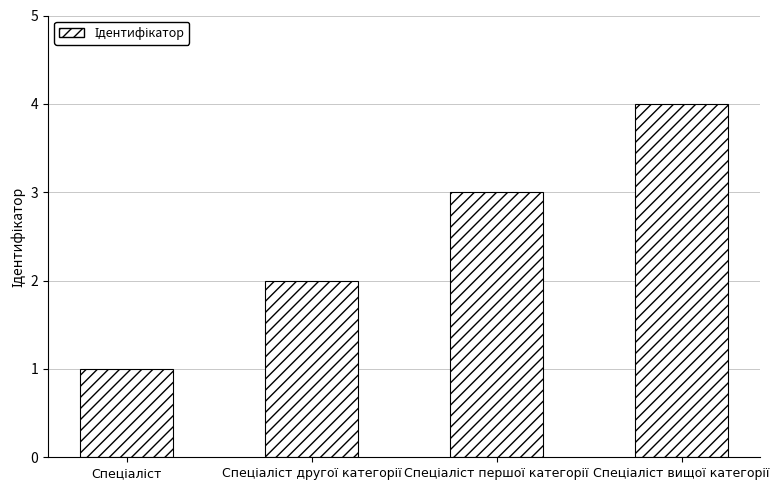

What is the difference between the maximum and minimum values?

3